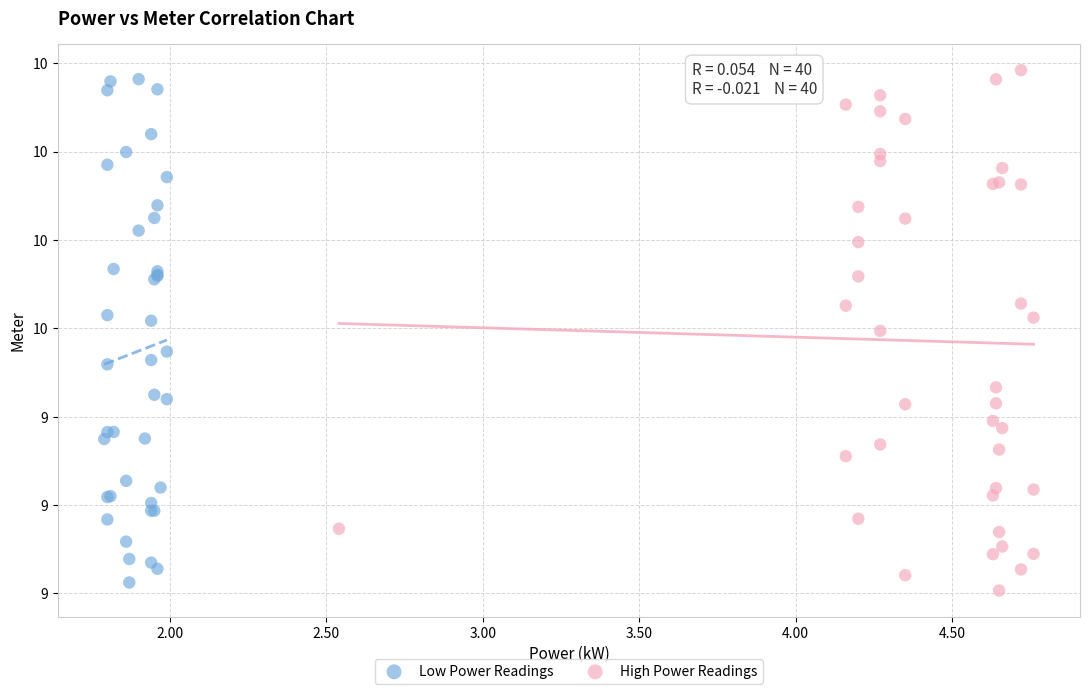

Which series has the widest spread of Y values?

High Power Readings